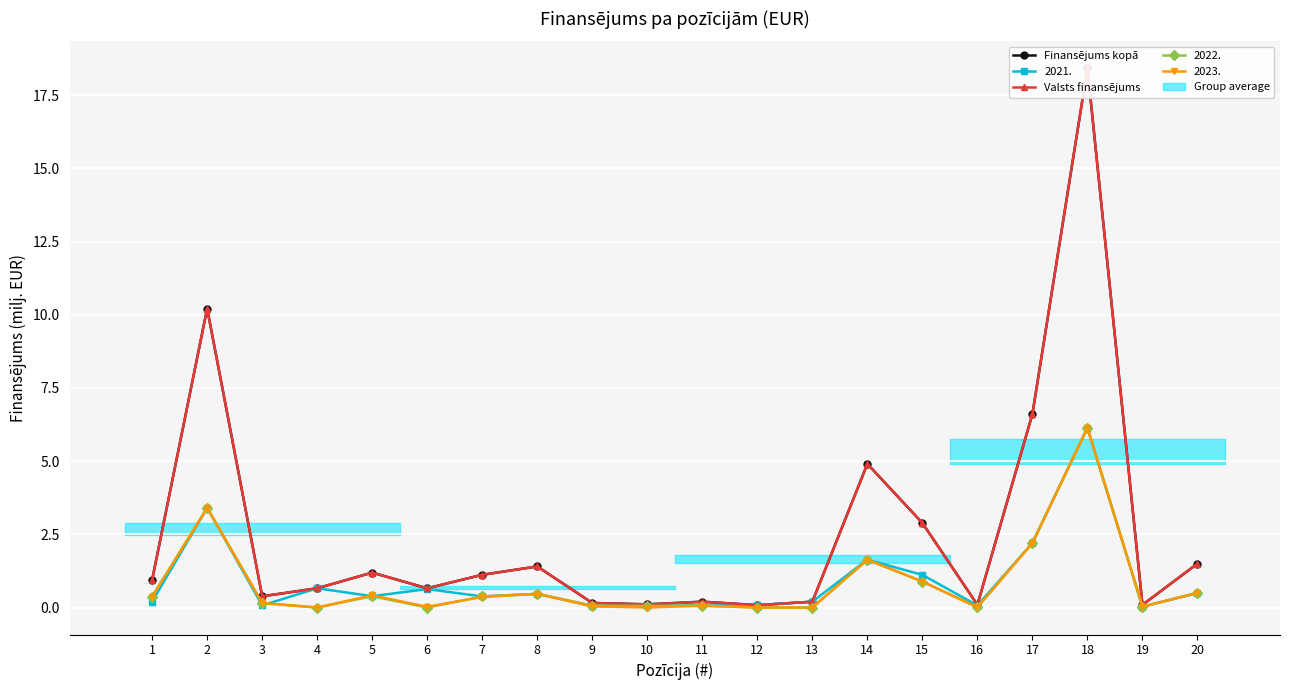

What is the difference between the Valsts finansējums values at 13 and 12?

0.1